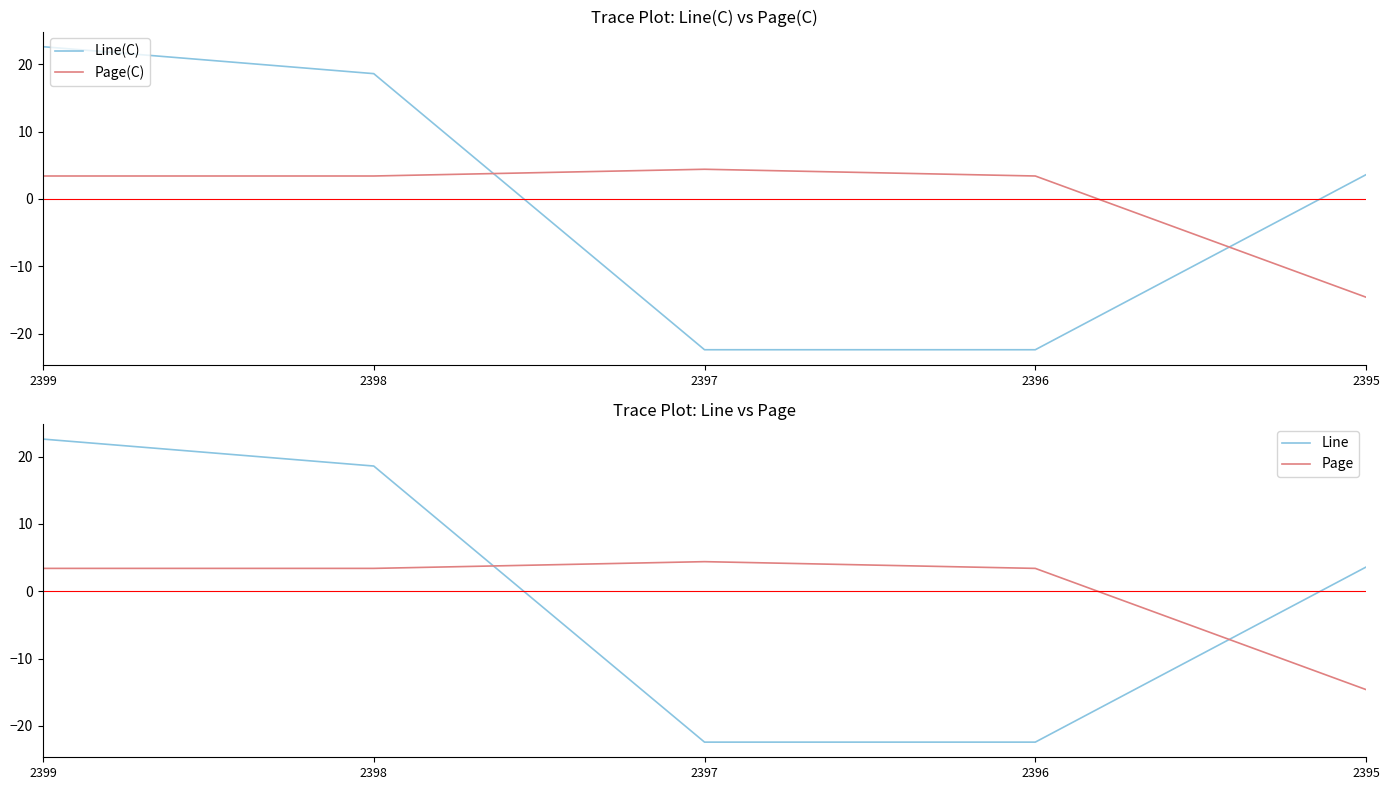

Reading left to right, extract all data points from this chart.

Line(C): 2399=22.6	2398=18.6	2397=-22.4	2396=-22.4	2395=3.6
Page(C): 2399=3.4	2398=3.4	2397=4.4	2396=3.4	2395=-14.6
Line: 2399=22.6	2398=18.6	2397=-22.4	2396=-22.4	2395=3.6
Page: 2399=3.4	2398=3.4	2397=4.4	2396=3.4	2395=-14.6